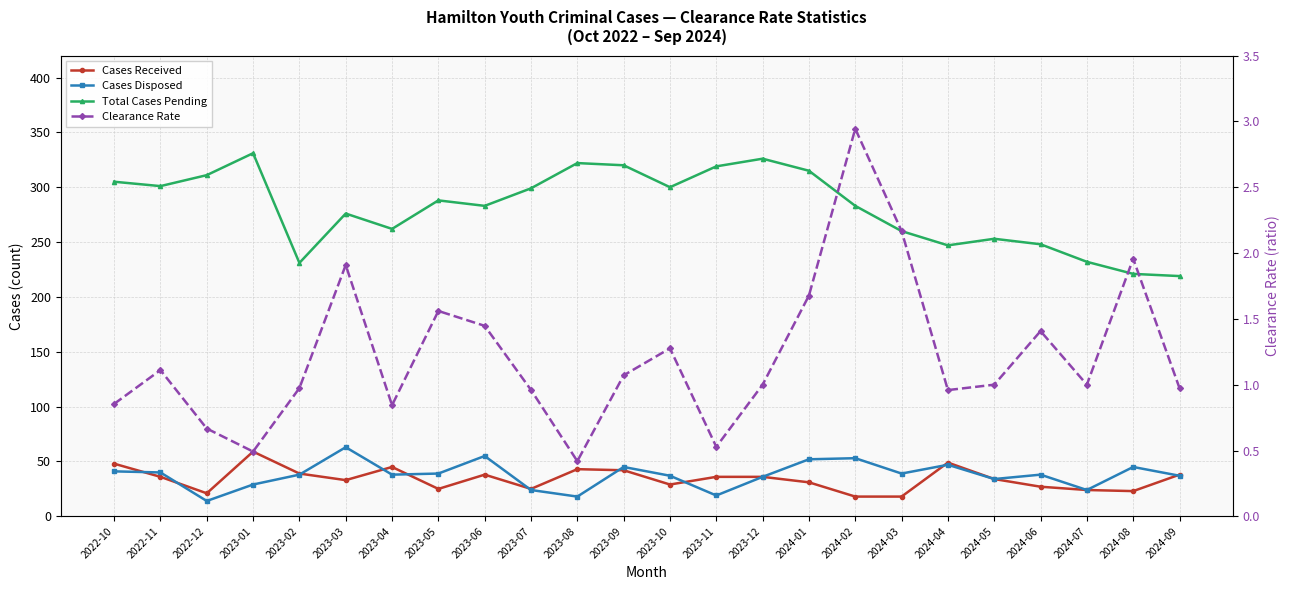

At which category is the sum across all series the highest?

2023-01